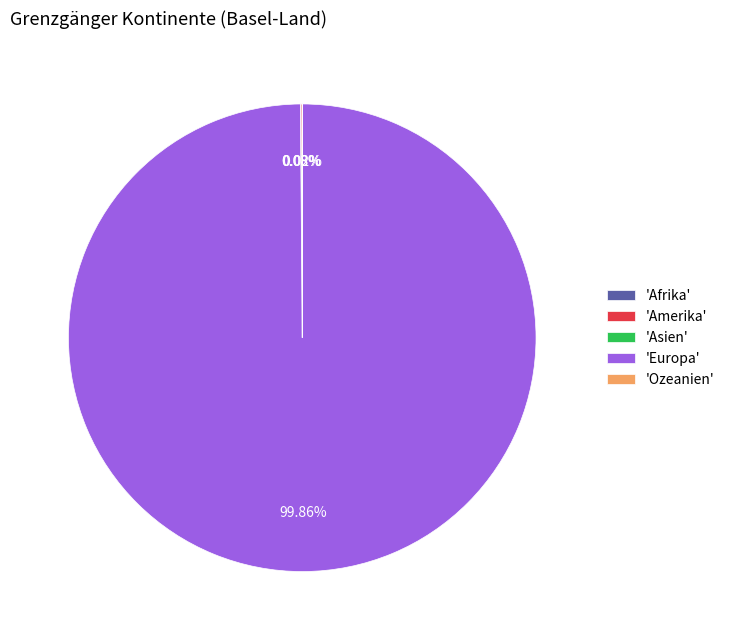

Which category accounts for the majority?

'Europa'